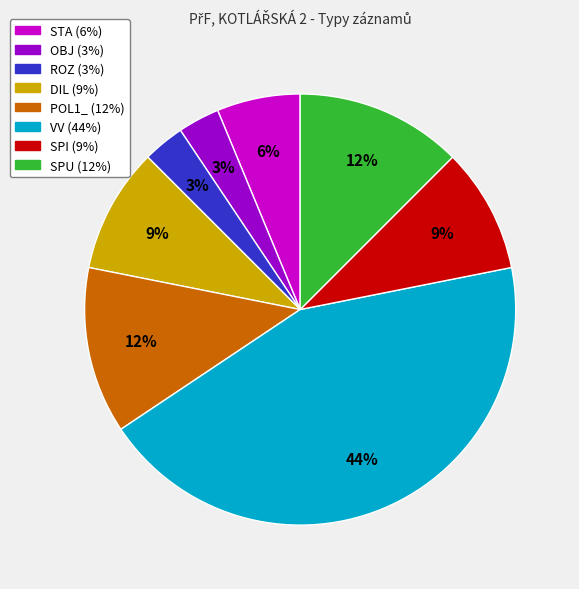

Do POL1_ and DIL together represent more than half of the pie?

No